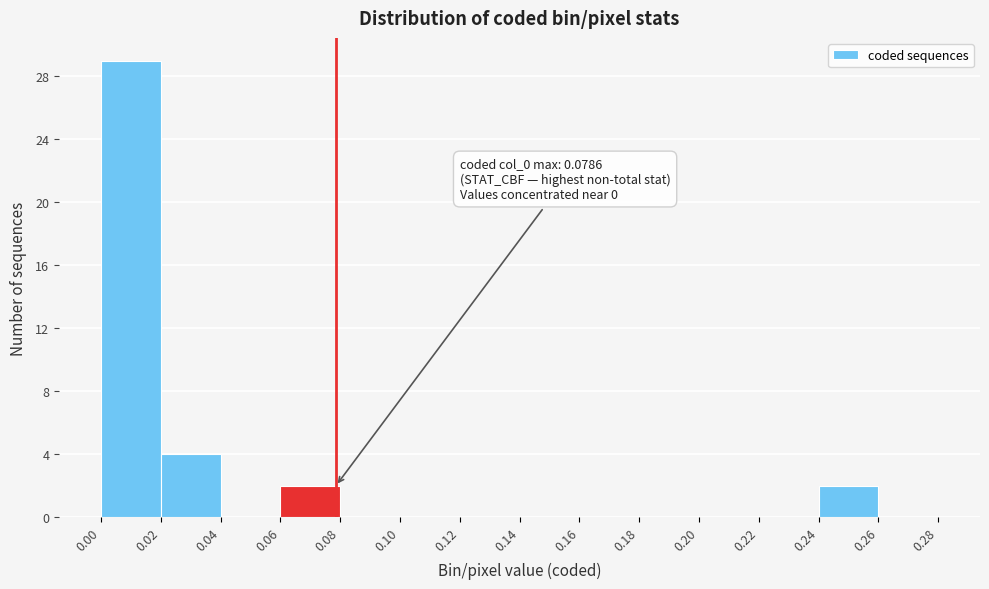

Over which range of the x-axis is the bar tallest?

0.00 to 0.02